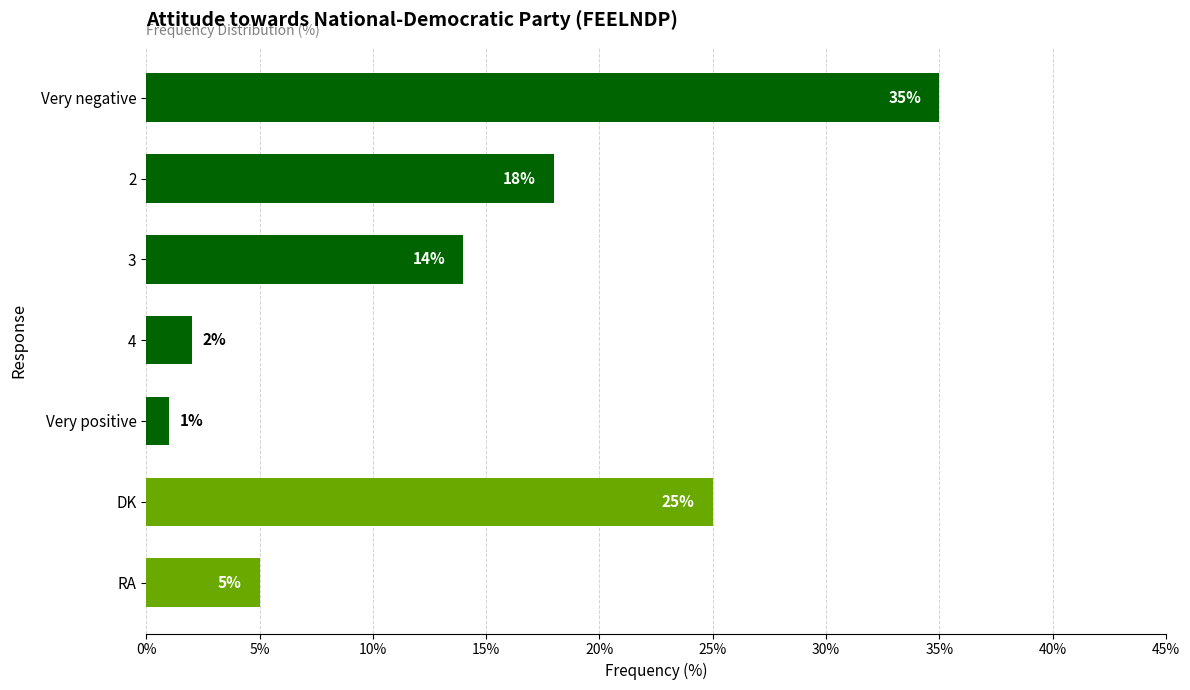

Is it true that the value at Very positive is 1?

True